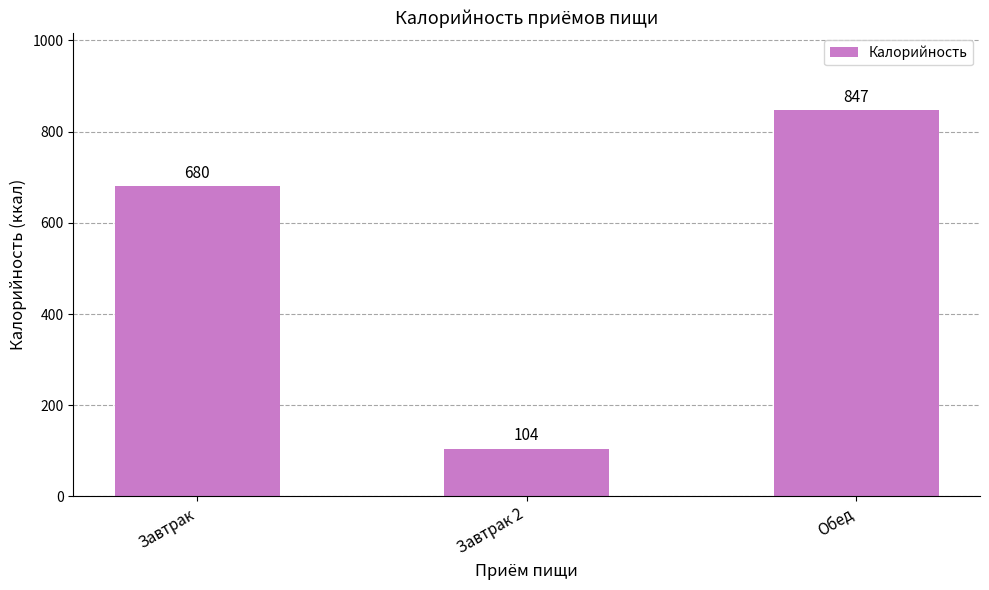

What is the change in value from Завтрак 2 to Обед?

+743.3